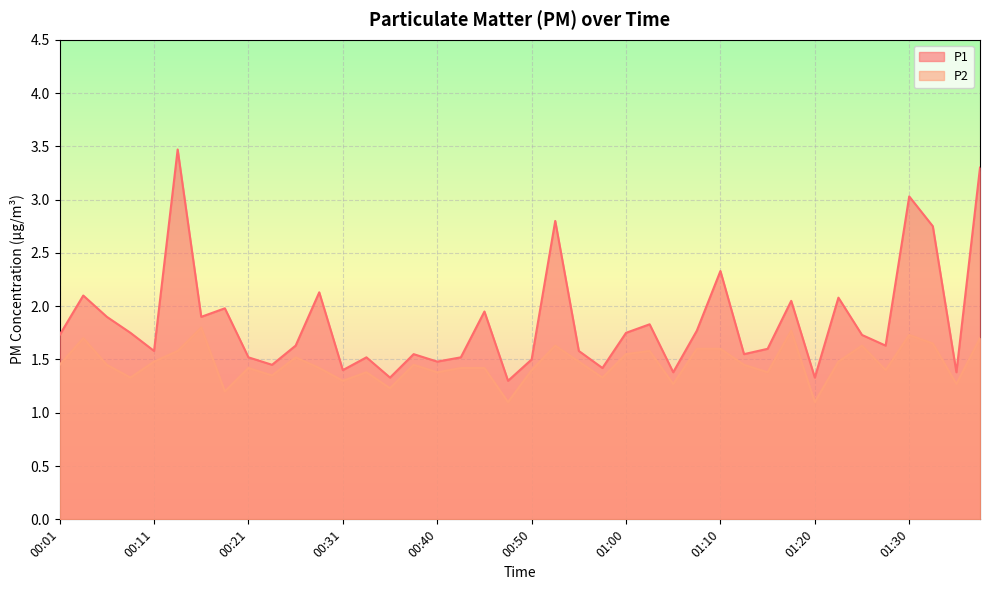

What is the value of the P1 point at the 3rd from the left?

1.9